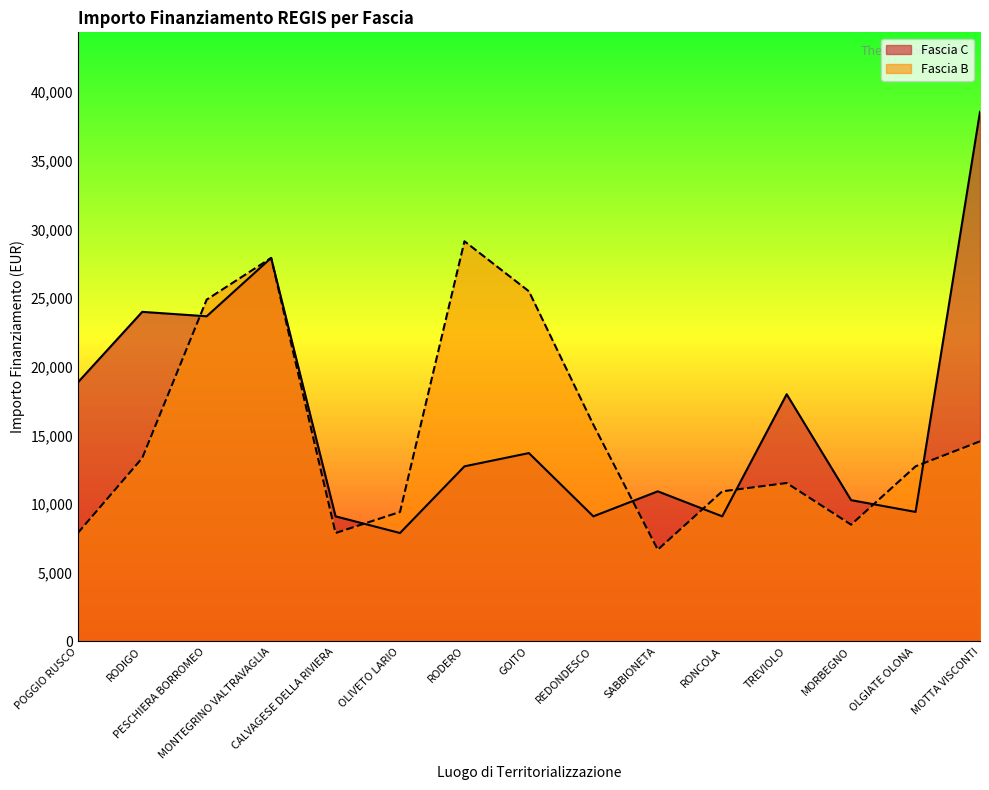

True or false: Fascia C has more than 0 points higher than both neighbors.

True